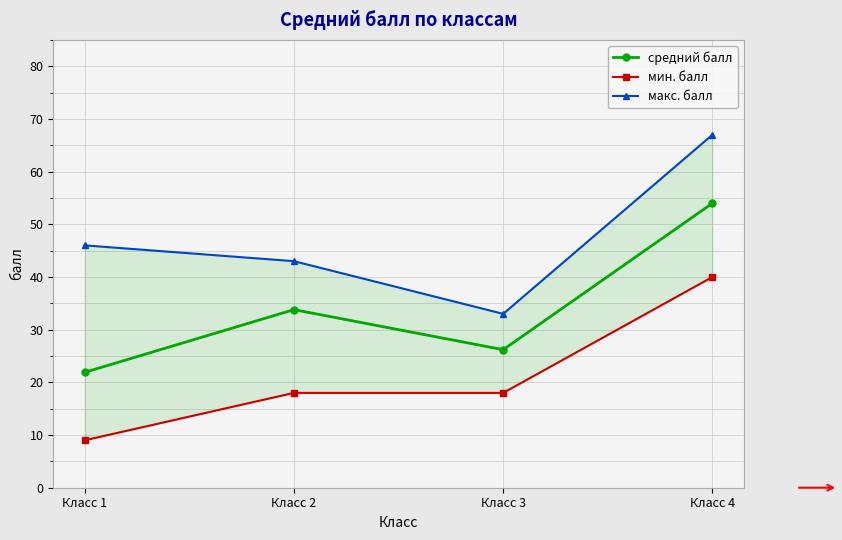

At which category is the sum across all series the highest?

Класс 4